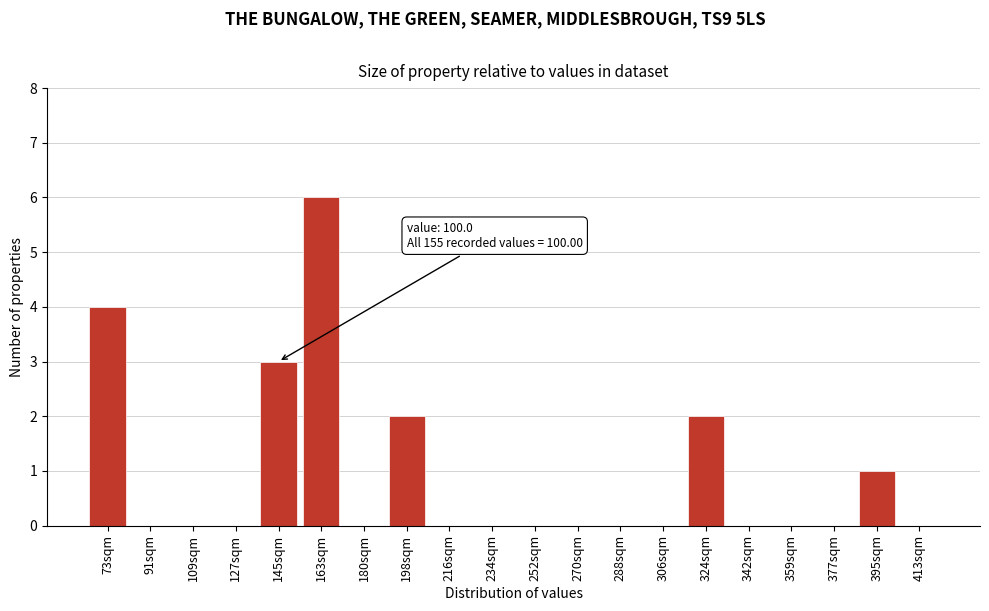

Reading right to left, transcribe all the data shown in this chart.

413sqm=0	395sqm=1	377sqm=0	359sqm=0	342sqm=0	324sqm=2	306sqm=0	288sqm=0	270sqm=0	252sqm=0	234sqm=0	216sqm=0	198sqm=2	180sqm=0	163sqm=6	145sqm=3	127sqm=0	109sqm=0	91sqm=0	73sqm=4